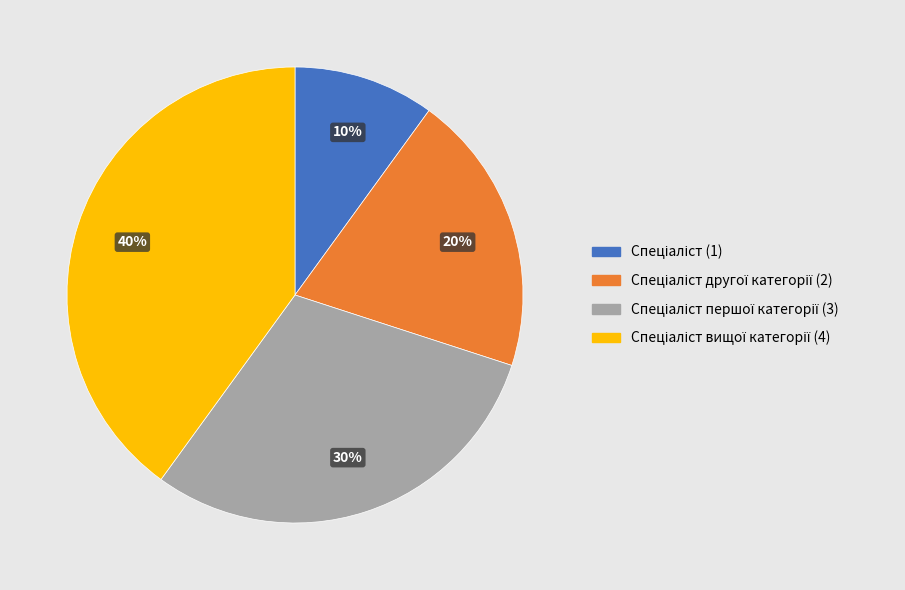

Is there a majority slice in this chart?

No